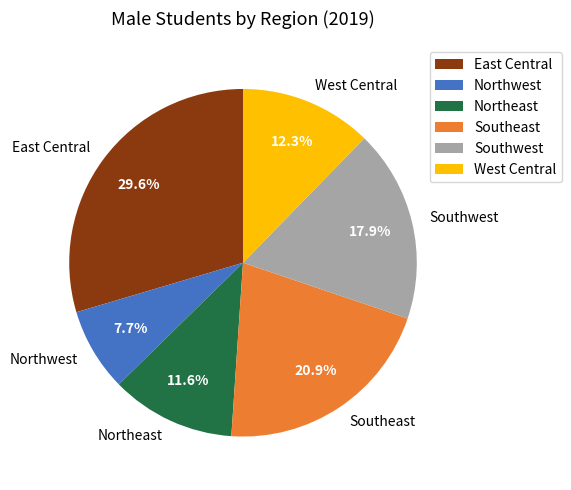

Does Northwest account for over 50% of the chart?

No